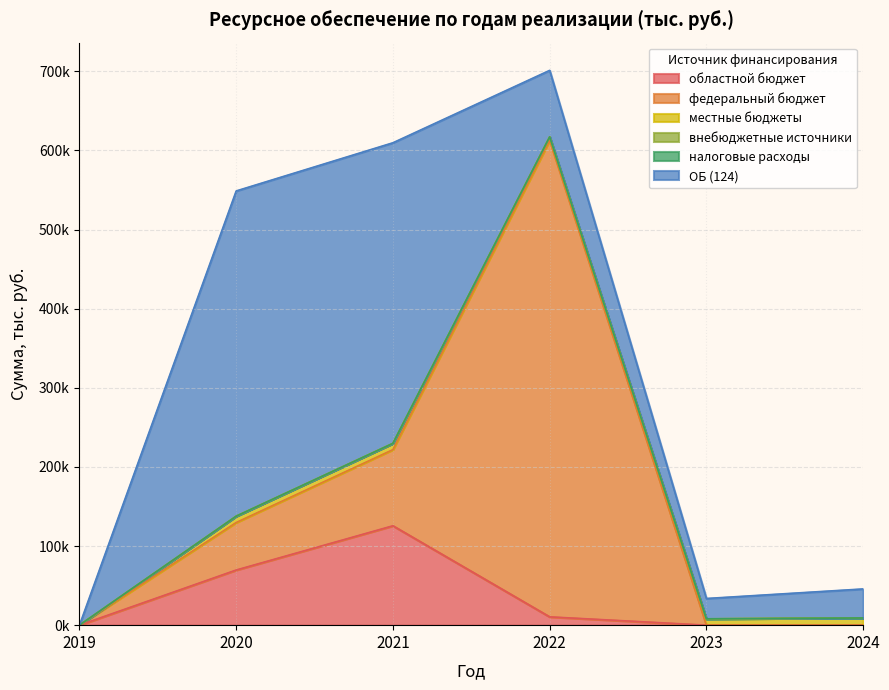

The федеральный бюджет series shows 14086.6 at 2020. True or false?

False